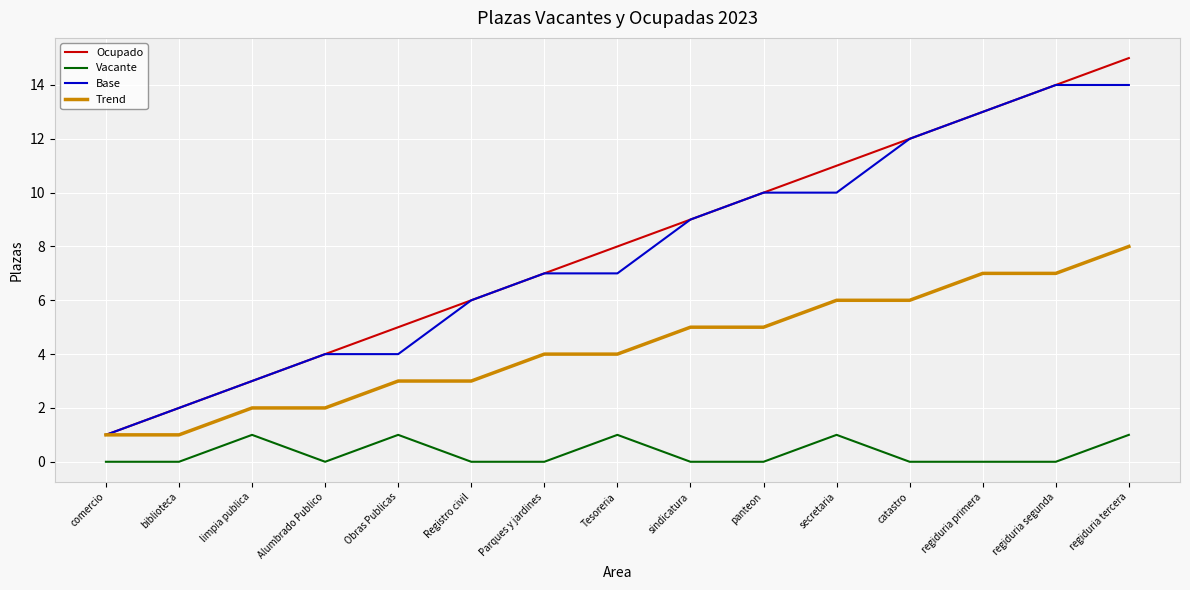

Which series has the largest total across all categories?

Ocupado